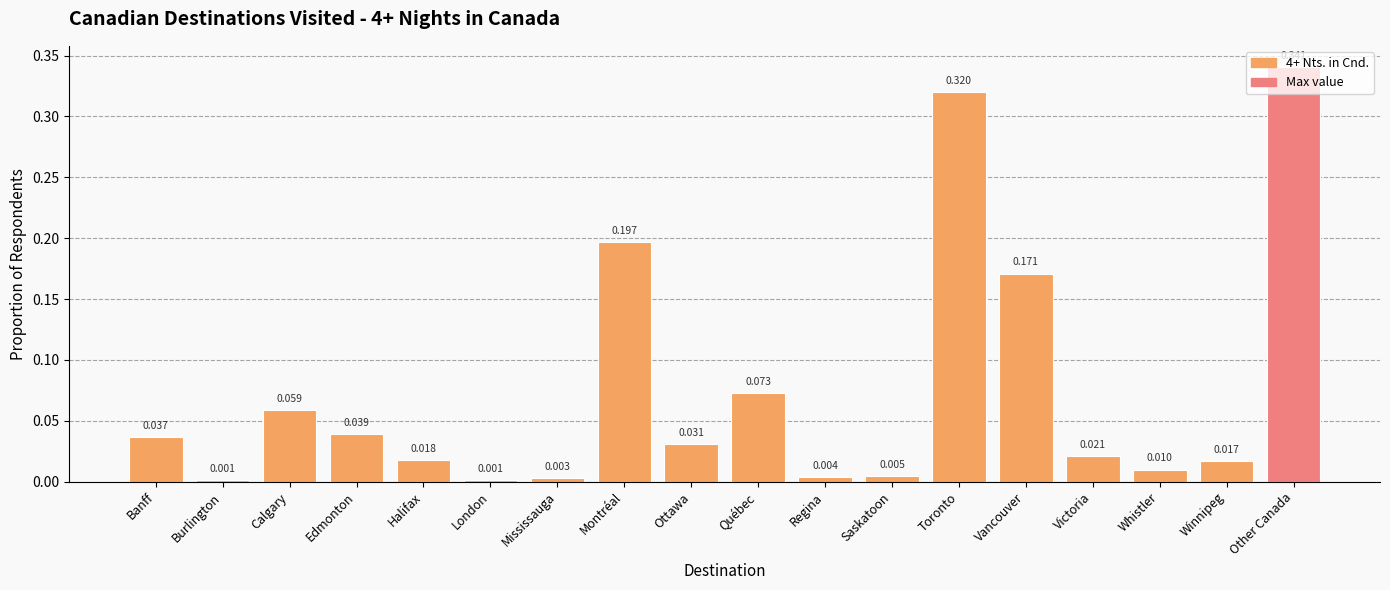

Which has a higher value, Banff or Québec?

Québec